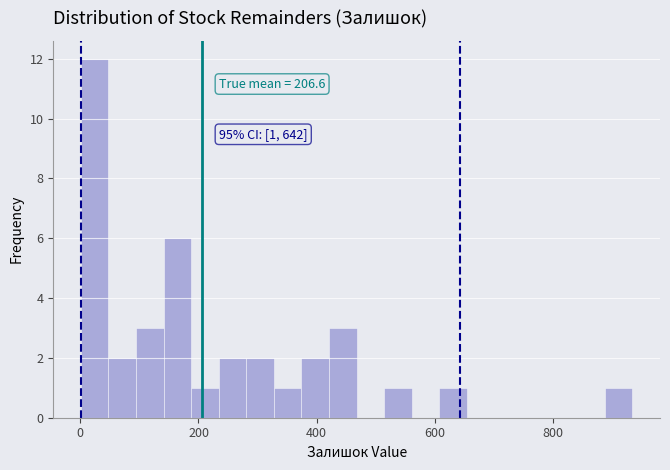

Around what value on the x-axis is the tallest bar? Give the approximate position of its centre, as read against the axis.

20